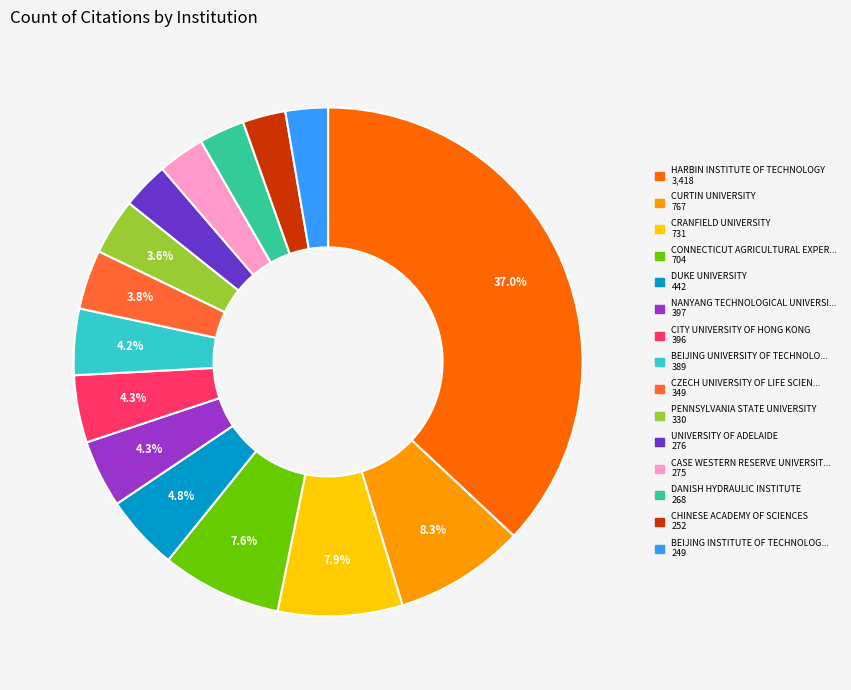

Is there a majority slice in this chart?

No